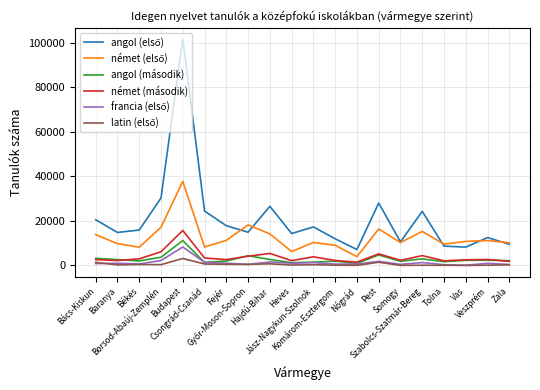

What is the label of the 10th point from the left?

Heves